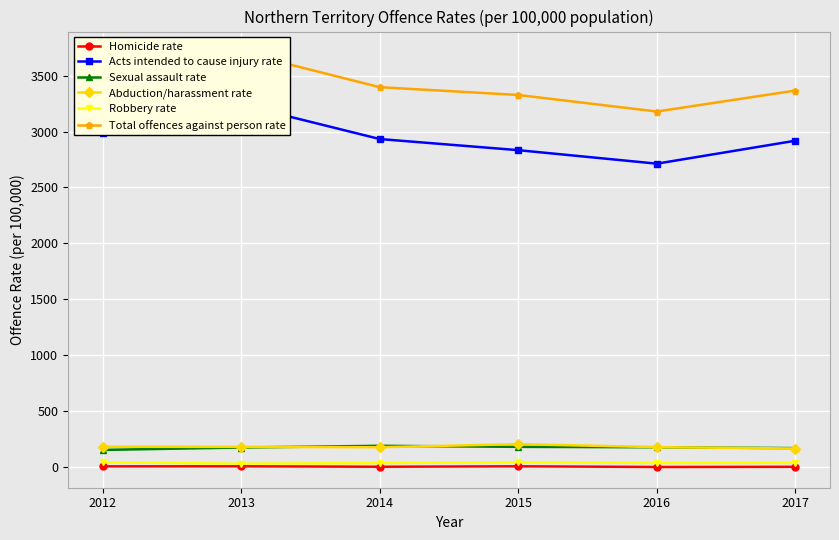

After their last crossing, which series has the higher values: Abduction/harassment rate or Sexual assault rate?

Sexual assault rate